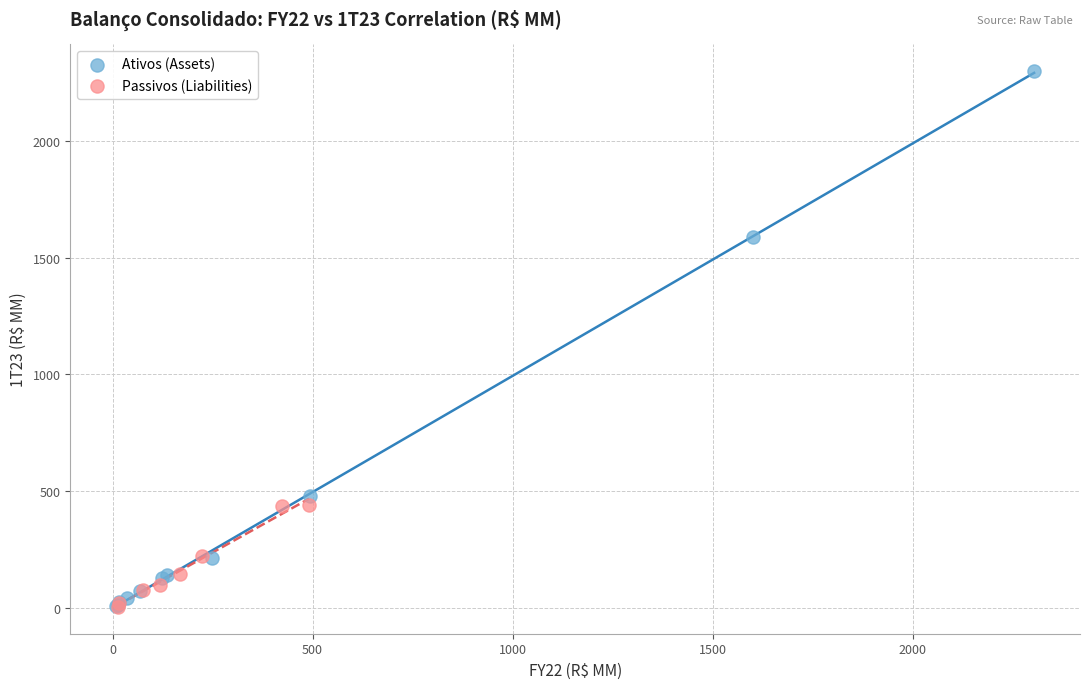

Which series has the largest Y range (max minus min)?

Ativos (Assets)